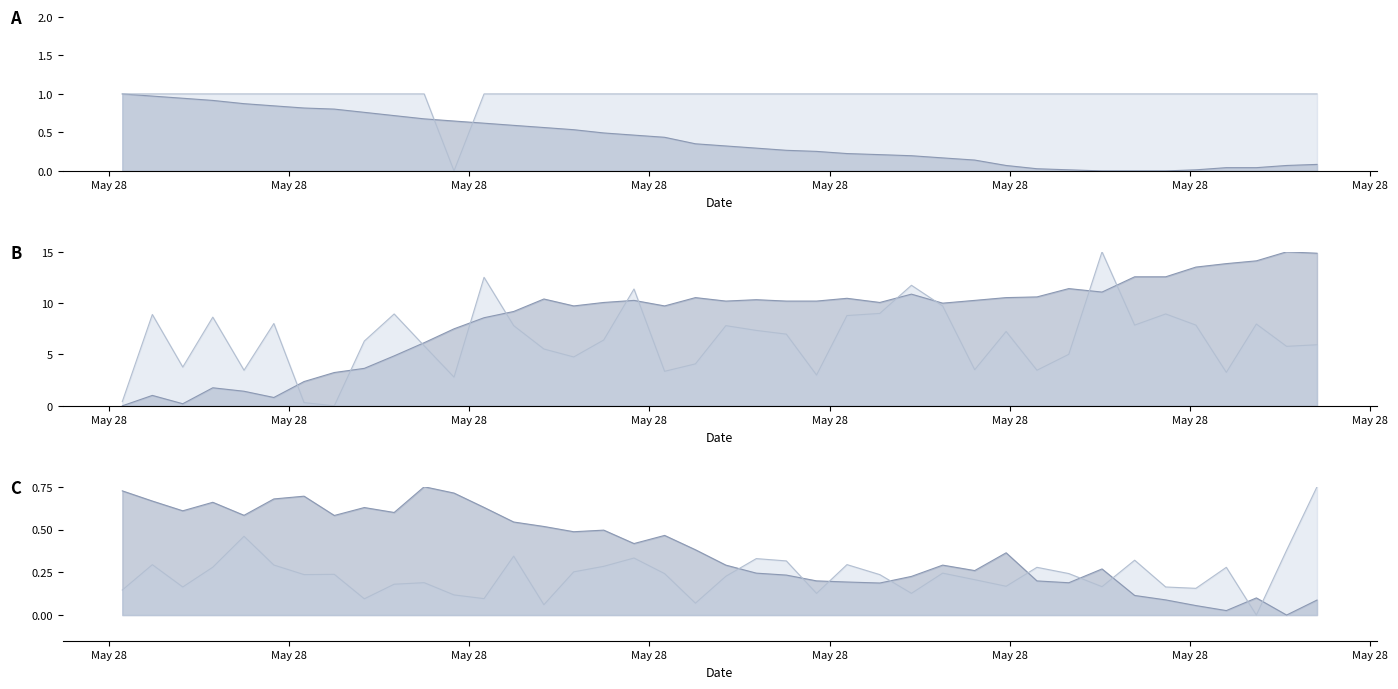

True or false: Max_cycle and Min_cycle intersect in this chart.

True